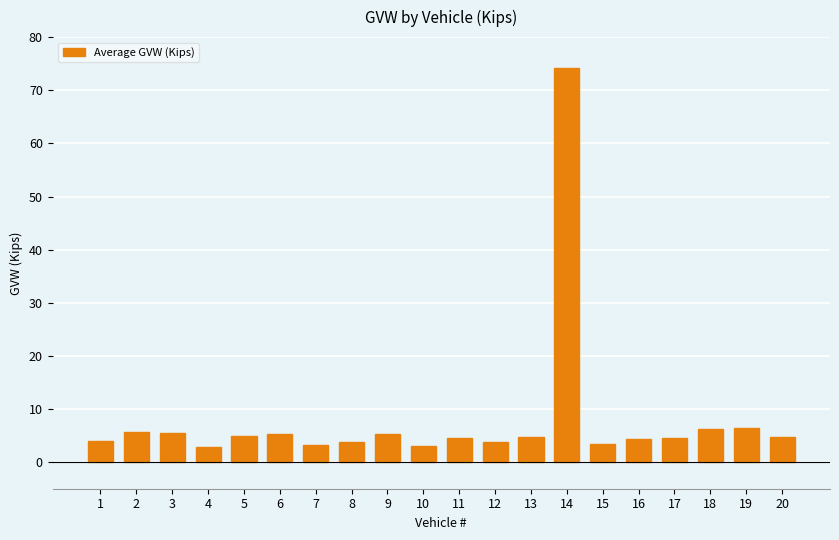

What is the smallest value displayed?

2.8